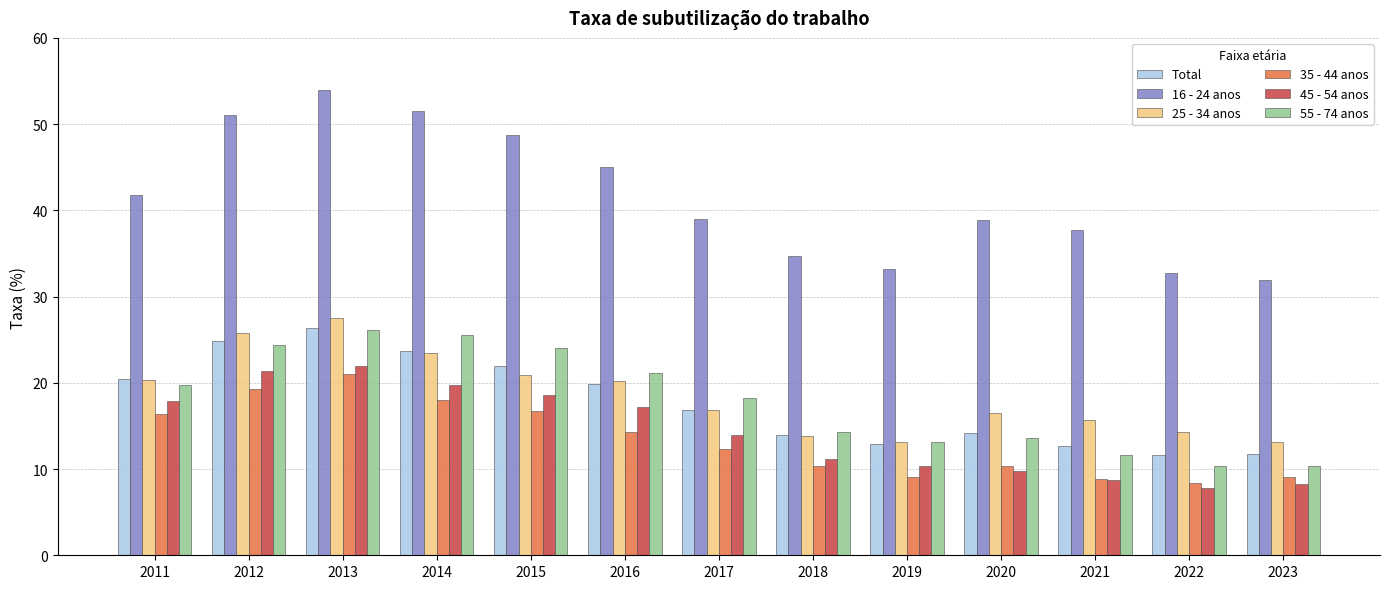

Where is 55 - 74 anos nearest to the value 18?

2017